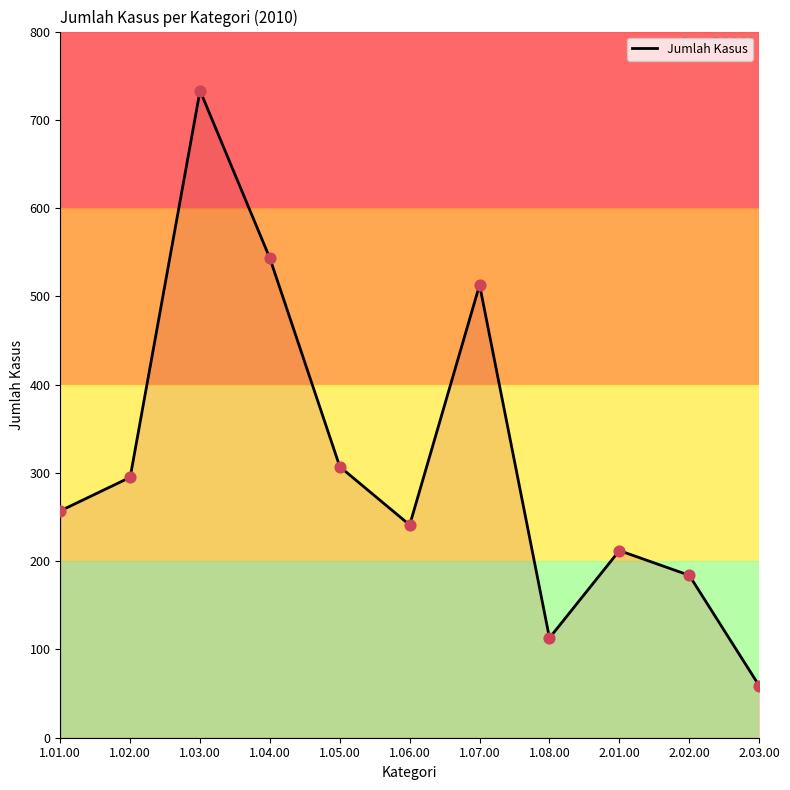

What is the change in value from 1.04.00 to 1.08.00?

-430